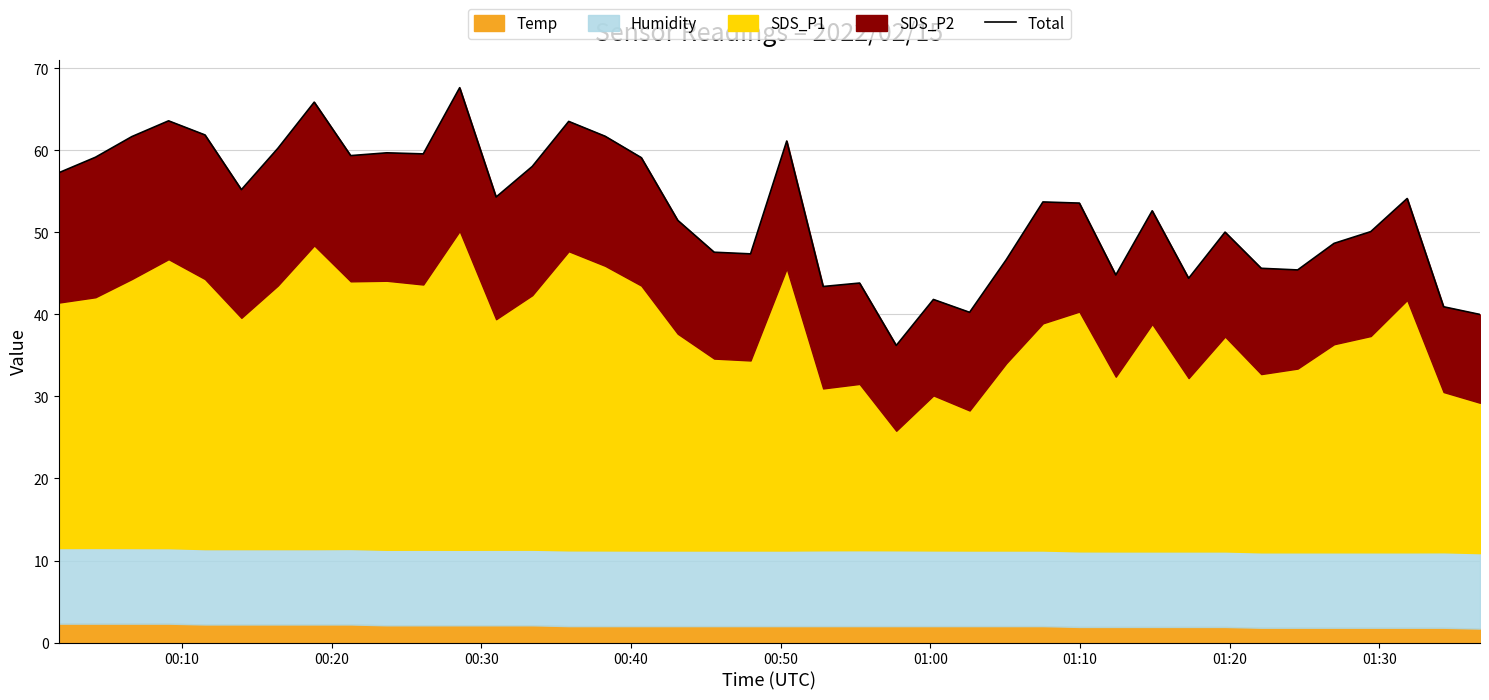

What is the sum of all values?

2112.0